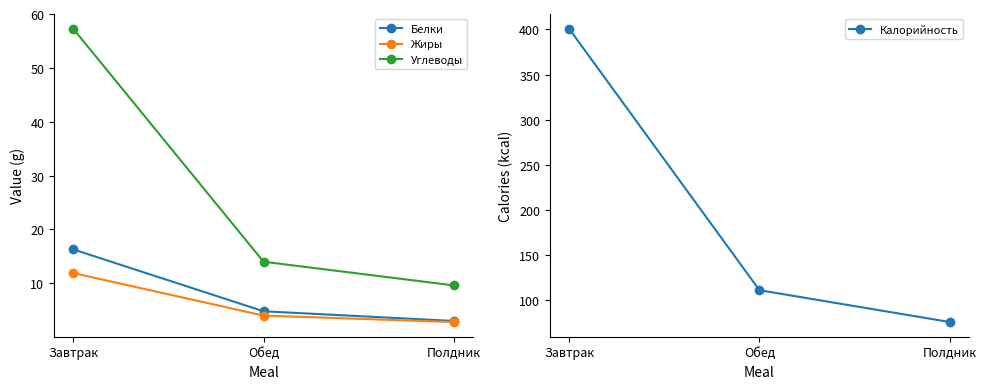

What is the label of the 3rd point from the left?

Полдник